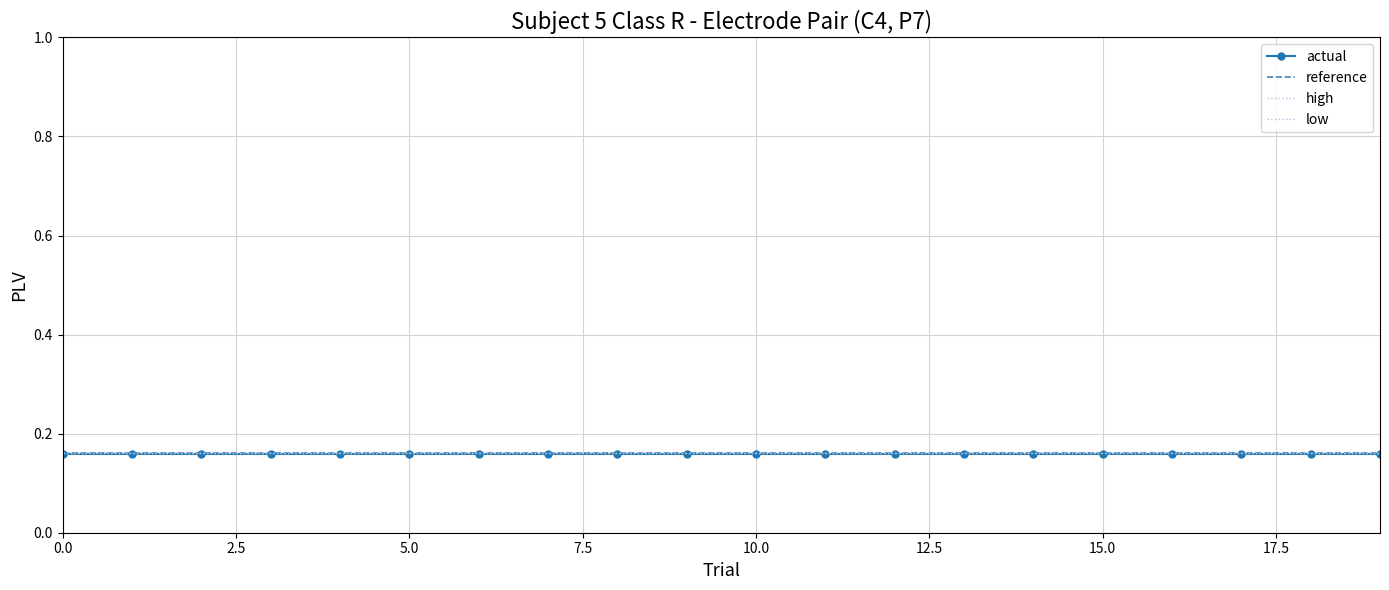

What is the greatest value displayed?

0.2